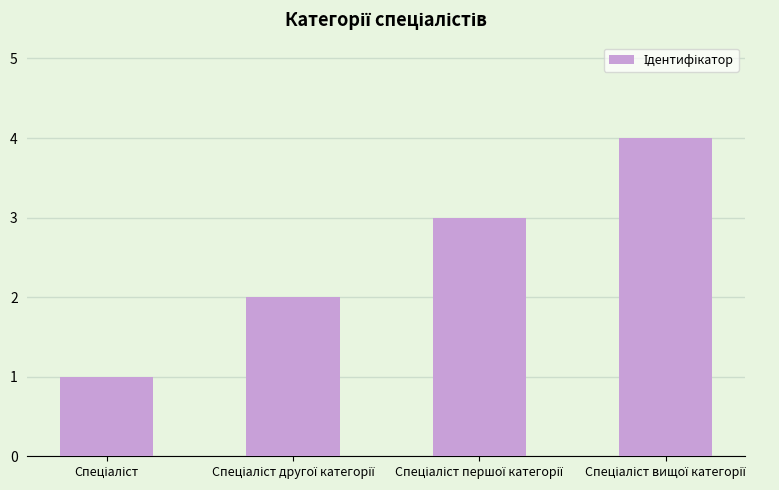

What is the sum of all values?

10